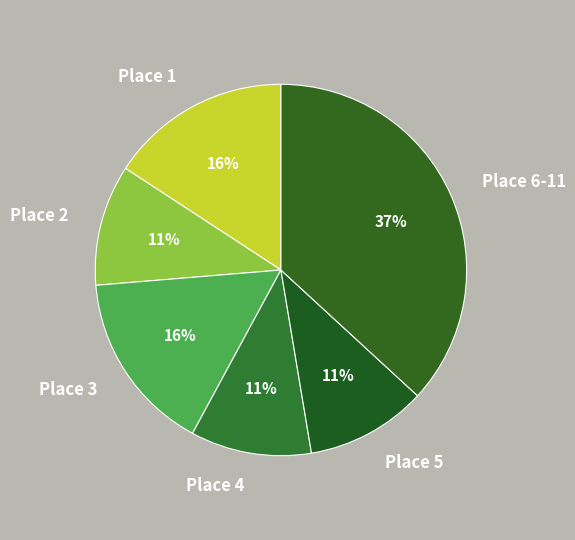

What is the largest slice in the pie chart?

Place 6-11